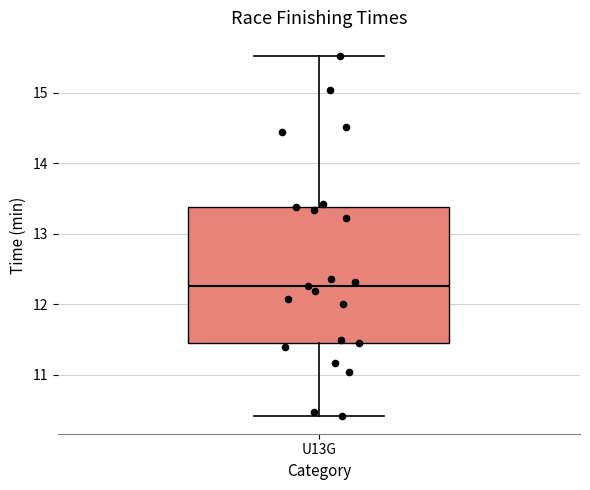

Read this box plot against the y-axis: the position of the median line, the range covered by the box, and the ends of both whiskers. The values are not printed on the chart, so give them approximately, as read against the axis.

median 12.3, box 11.5 to 13.4, whiskers 10.4 to 15.5